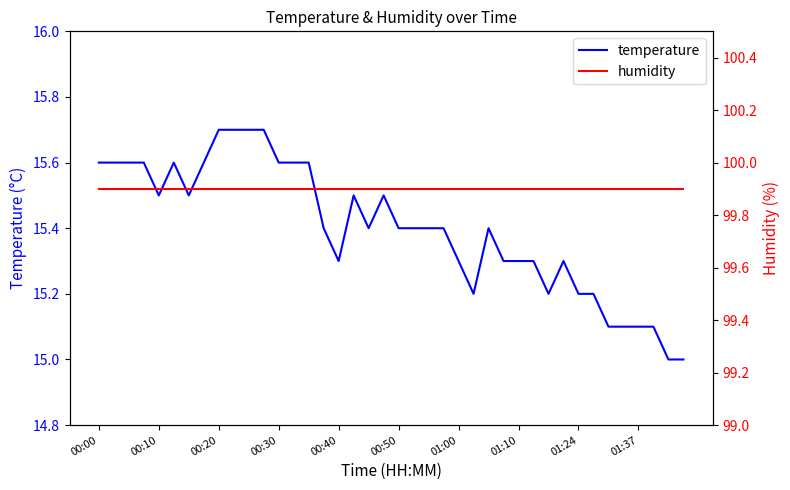

What is the highest value of the temperature series?

15.7